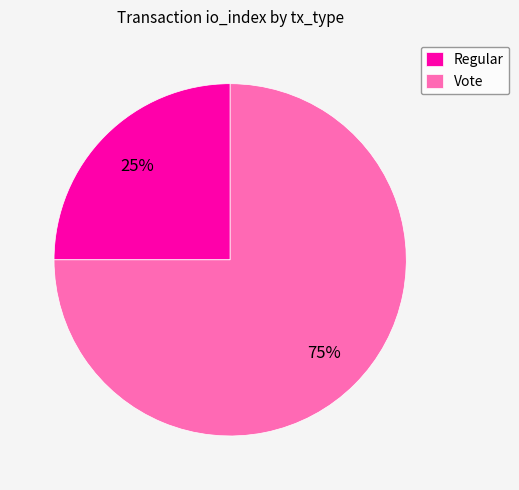

To the nearest percent, what portion does Regular represent?

25%